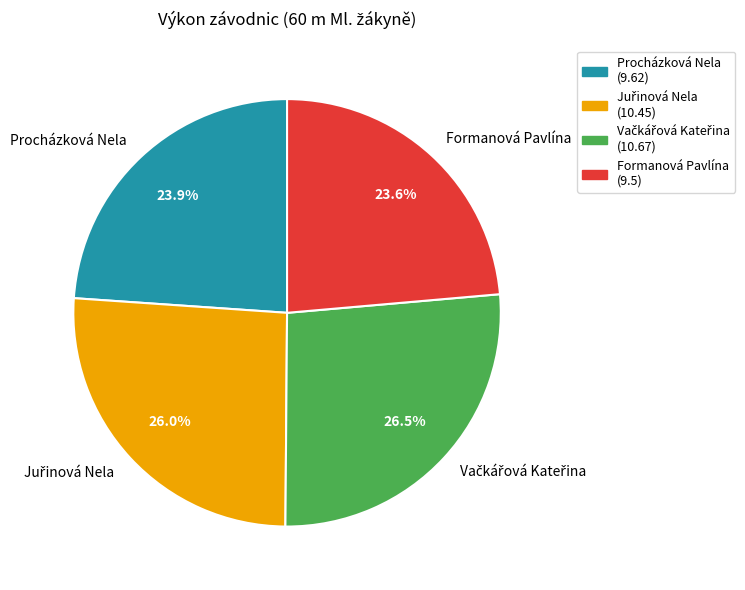

What is the total percentage of Formanová Pavlína and Procházková Nela?

47.5%